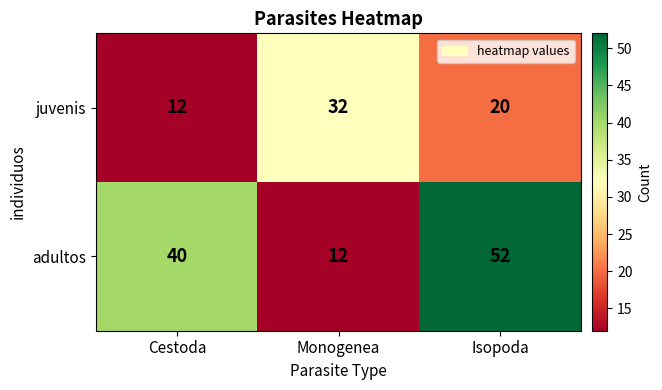

Which series changed the most between Cestoda and Monogenea?

adultos